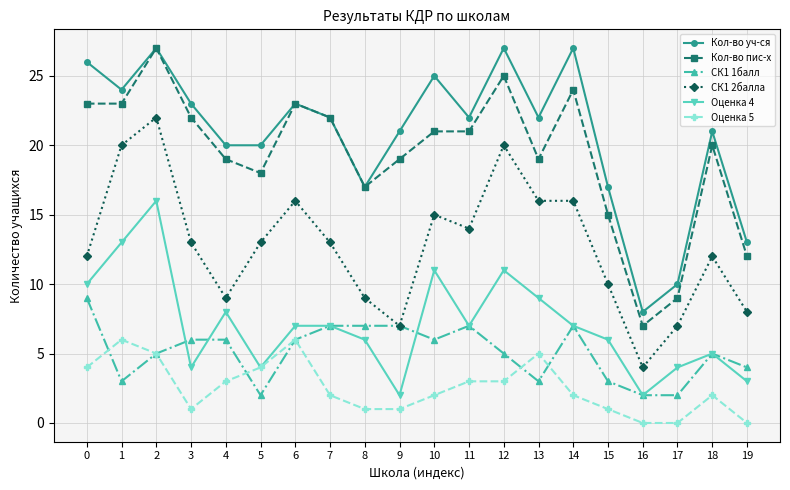

What is the sum of the Оценка 4 values at 4 and 14?

15